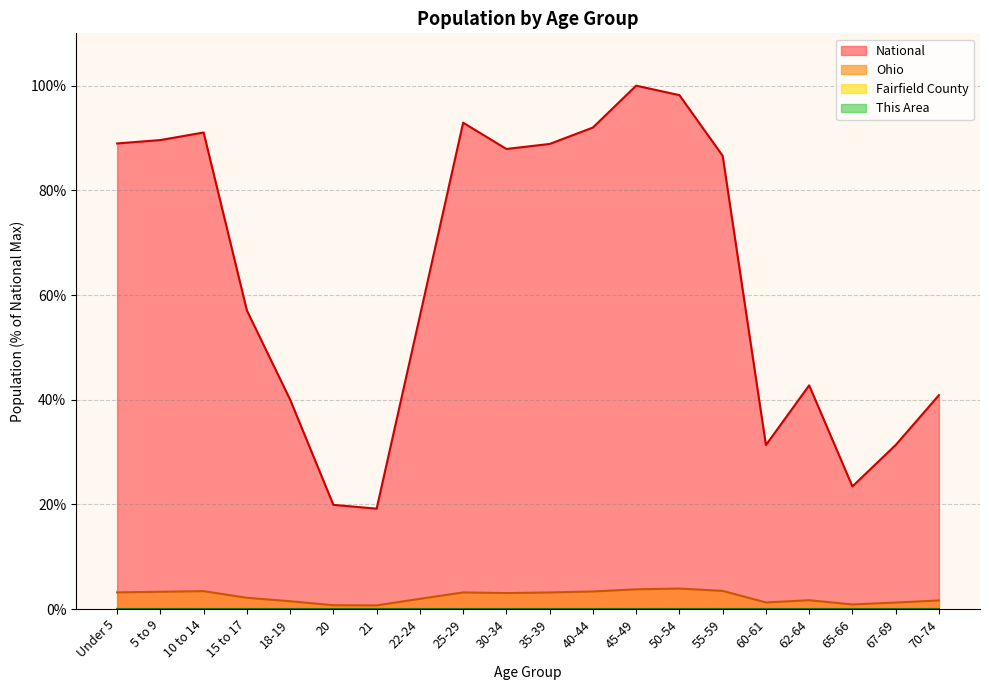

Which series has the largest total across all categories?

National